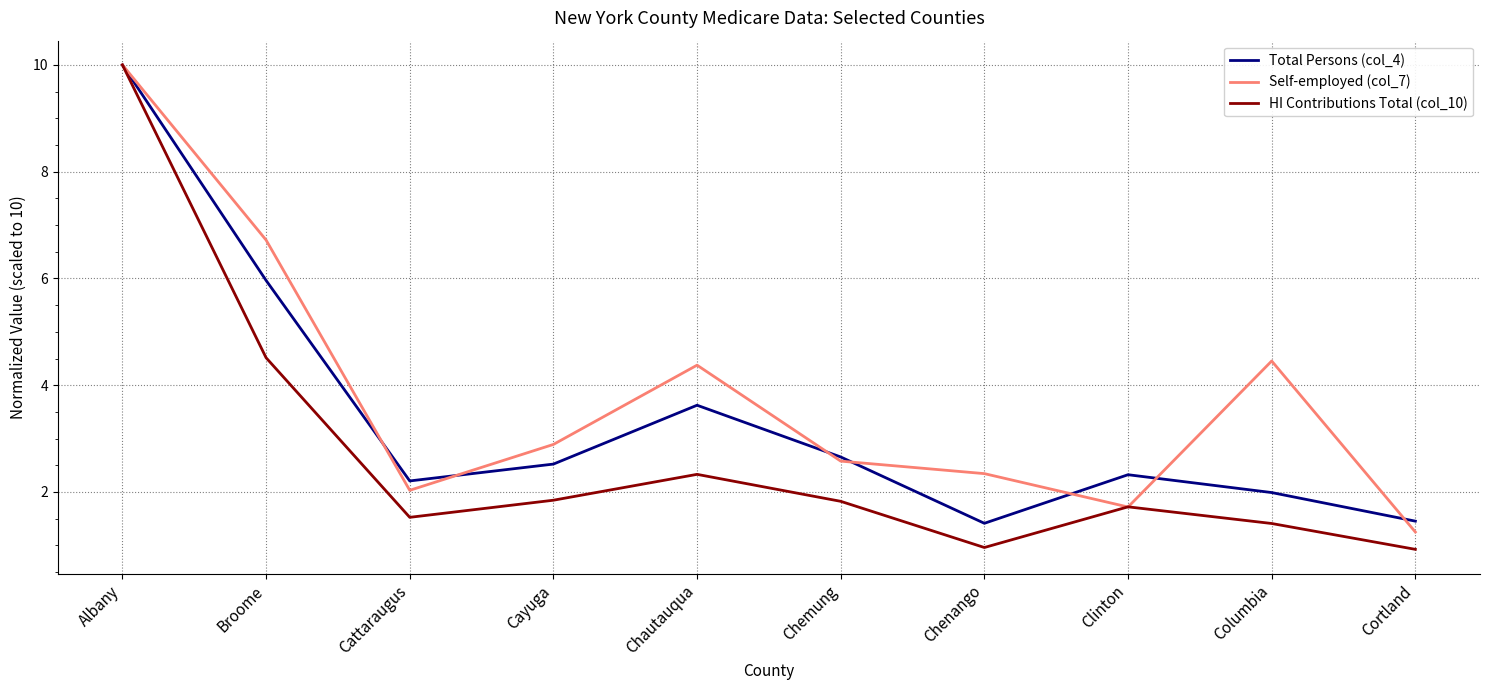

How many values in the HI Contributions Total (col_10) series exceed 1?

8